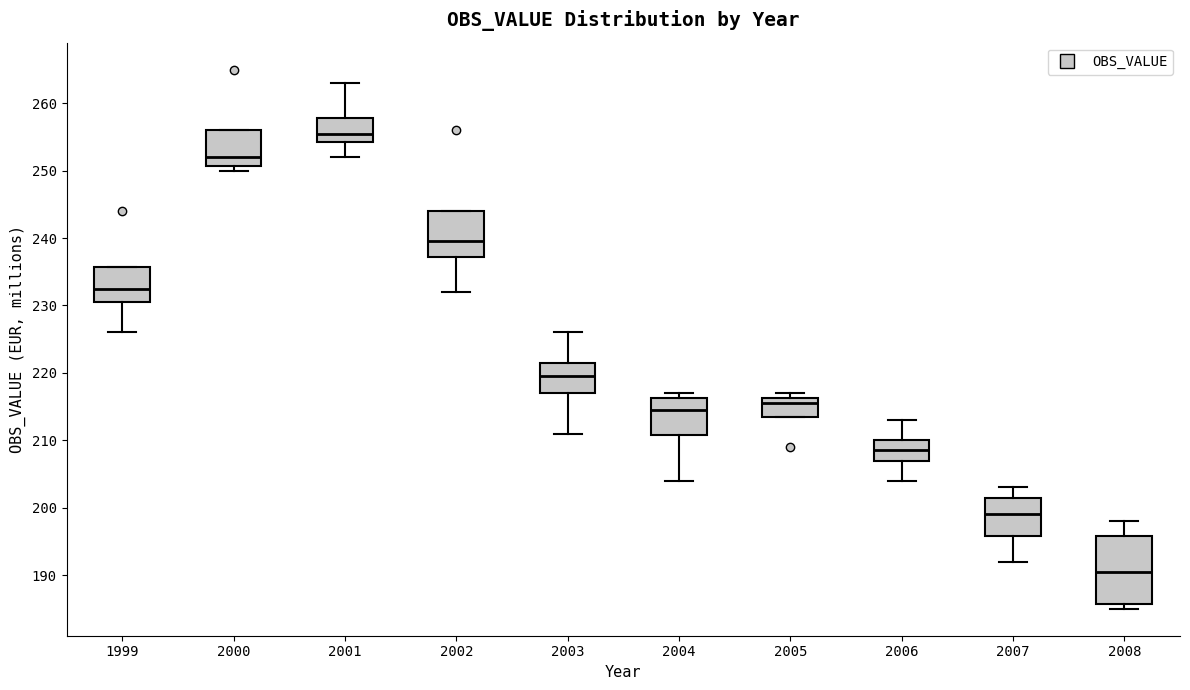

Comparing the boxes themselves (not the whiskers), which one is the tallest?

2008